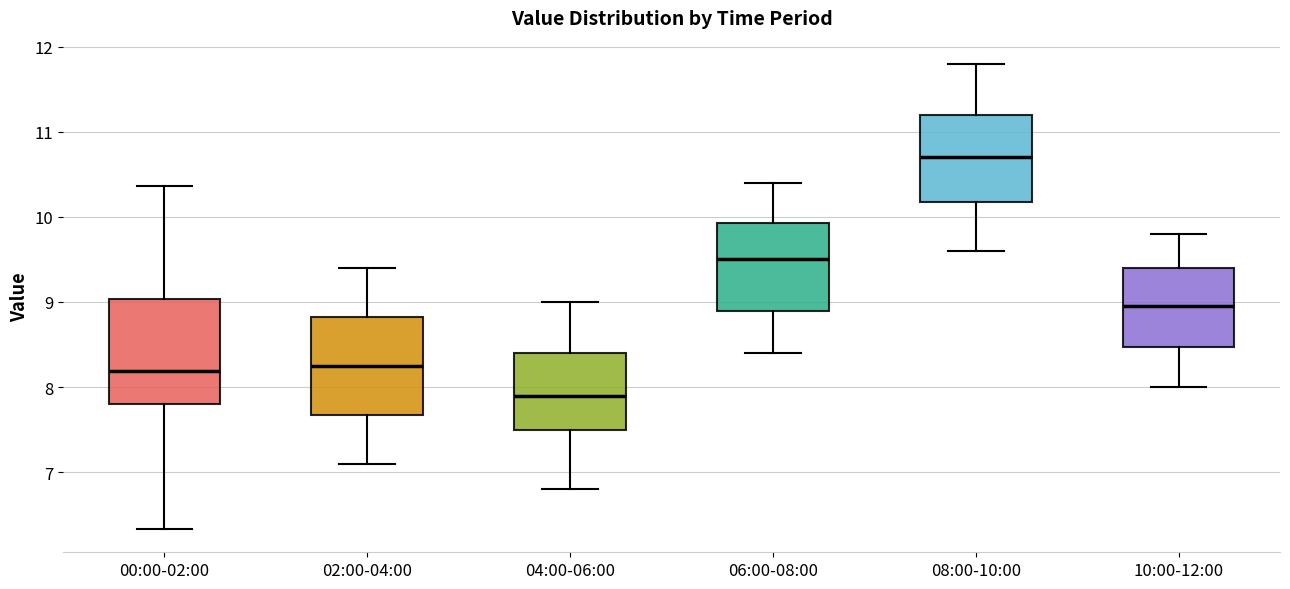

Reading left to right, read every box against the y-axis: the position of its median line, the range the box covers, and the ends of its whiskers. The values are not printed on the chart, so give them approximately, as read against the axis.

00:00-02:00: median 8.2, box 7.8 to 9.0, whiskers 6.3 to 10.4
02:00-04:00: median 8.3, box 7.7 to 8.8, whiskers 7.1 to 9.4
04:00-06:00: median 7.9, box 7.5 to 8.4, whiskers 6.8 to 9.0
06:00-08:00: median 9.5, box 8.9 to 9.9, whiskers 8.4 to 10.4
08:00-10:00: median 10.7, box 10.2 to 11.2, whiskers 9.6 to 11.8
10:00-12:00: median 9.0, box 8.5 to 9.4, whiskers 8.0 to 9.8